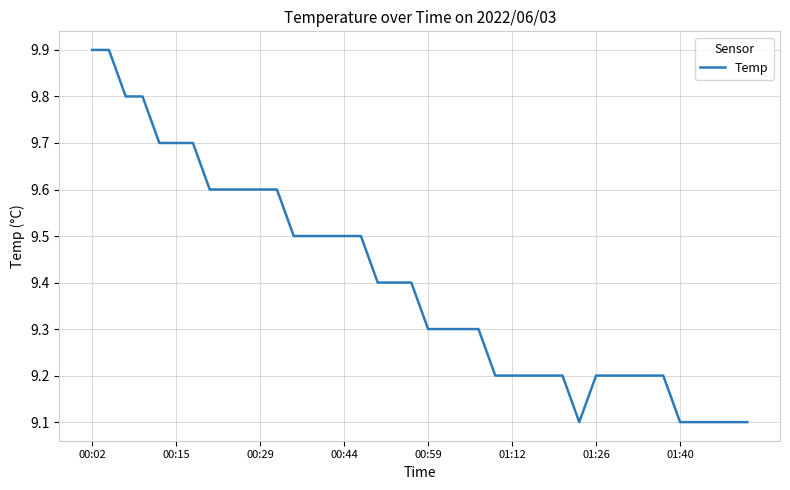

What is the greatest value displayed?

9.9